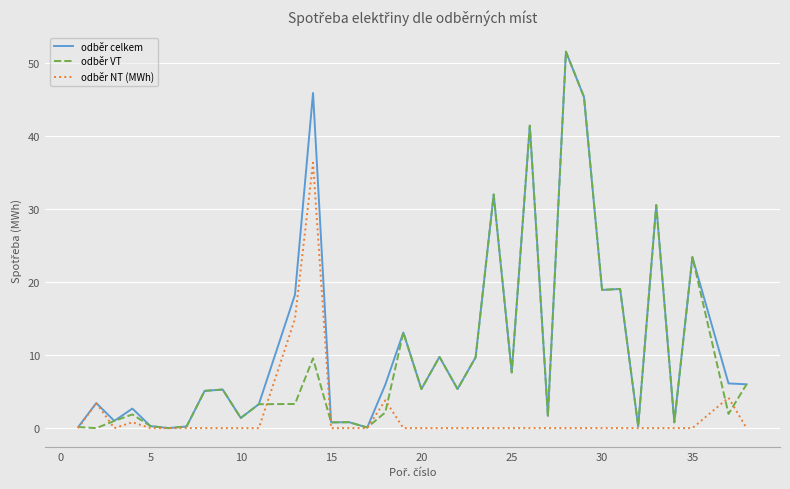

True or false: odběr VT has more than 1 points higher than both neighbors.

True